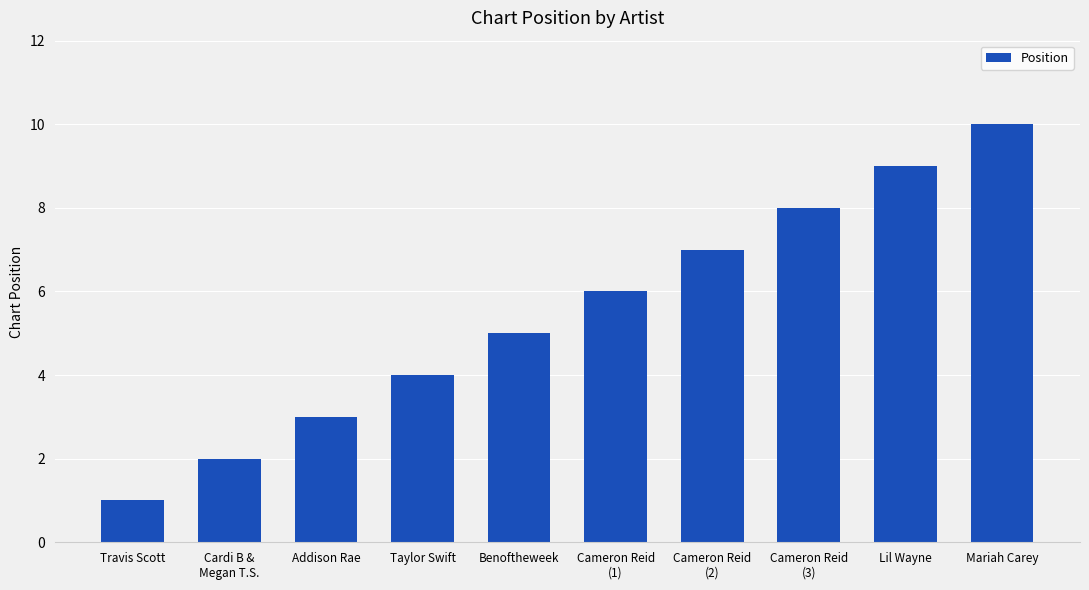

What is the minimum value shown in the chart?

1